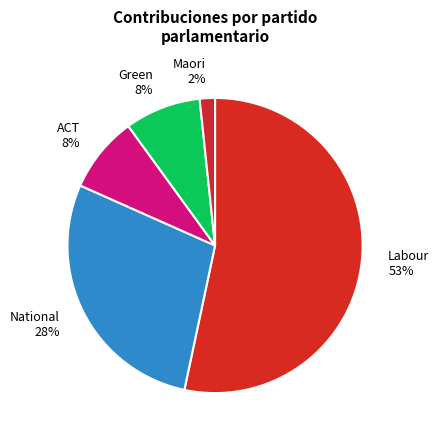

Count the number of slices in the pie.

5